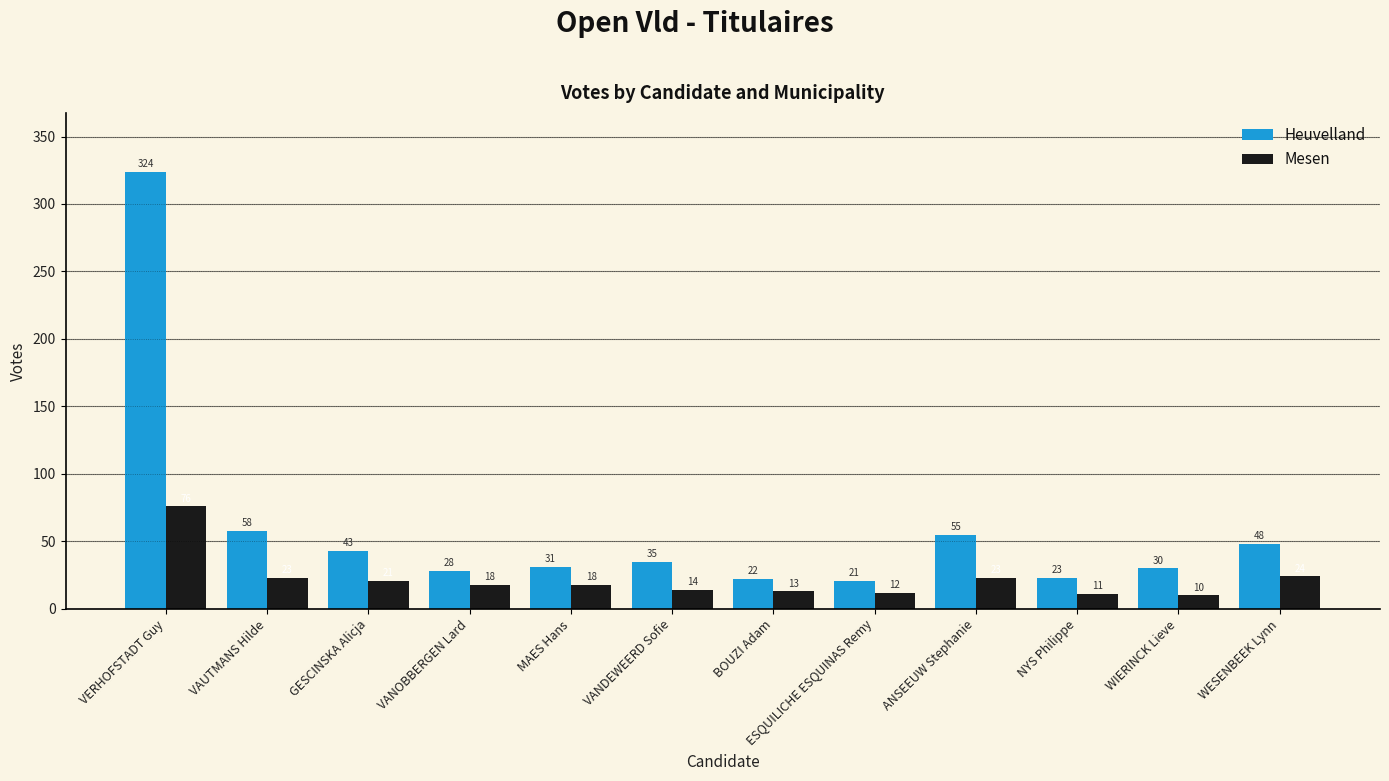

How many groups of bars are there?

12